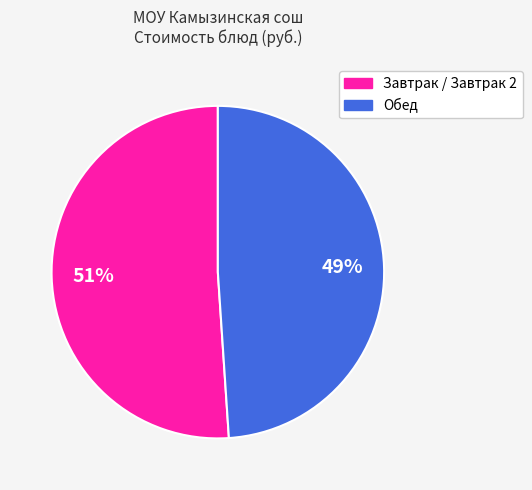

Is there a majority slice in this chart?

Yes